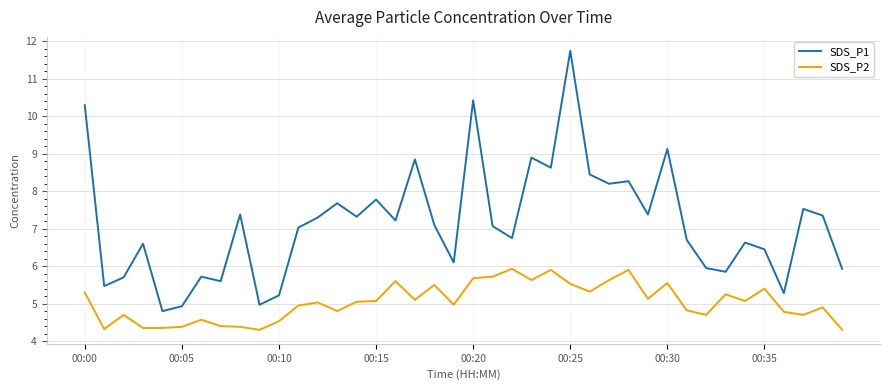

What are all the series names shown in the legend?

SDS_P1, SDS_P2